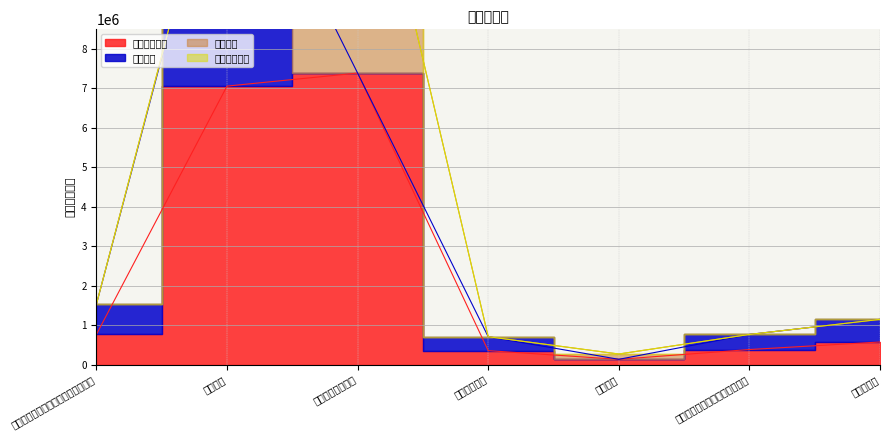

At which category does 本年支出合计 reach its first local peak?

一般行政管理事务